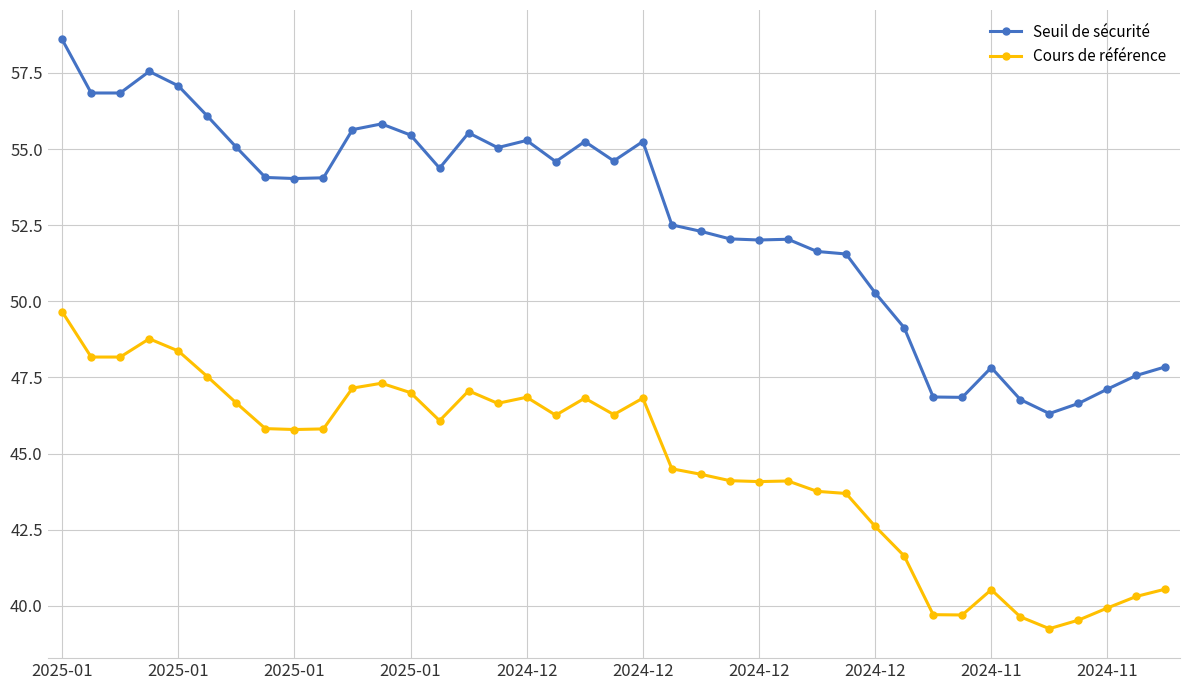

Which series has the widest spread of values?

Seuil de sécurité